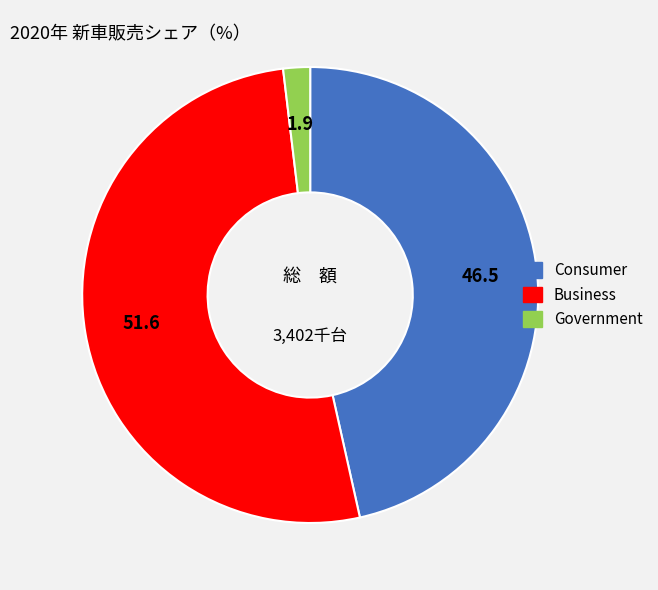

The Business slice represents 52% of the pie. True or false?

True